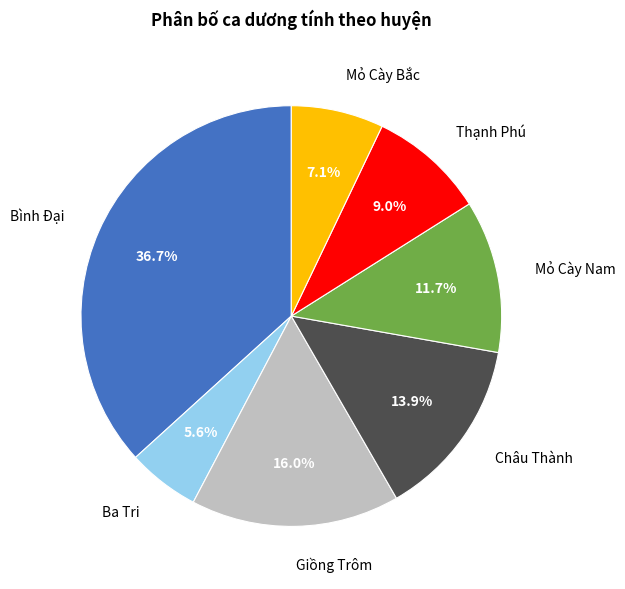

To the nearest percent, what percentage of the pie is Mỏ Cày Nam?

12%